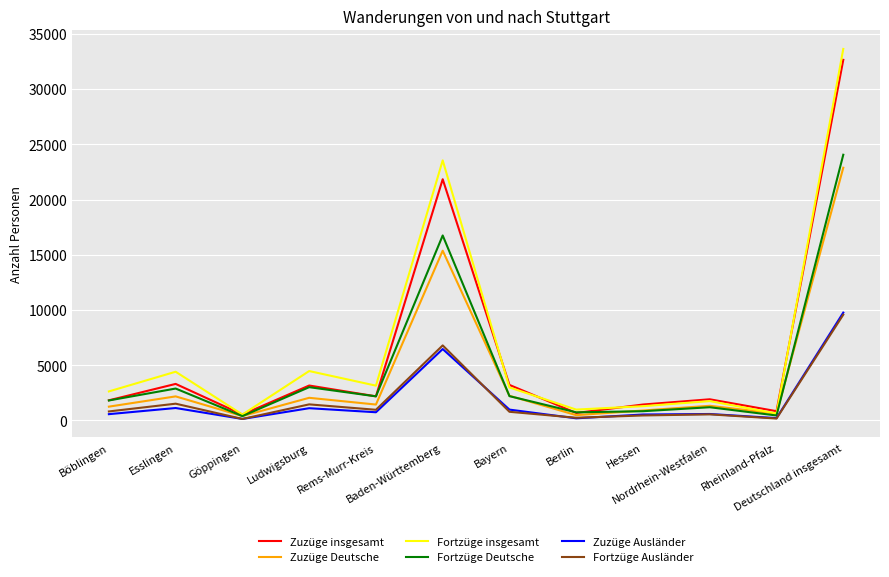

What is the spread (max minus min) of values at Rems-Murr-Kreis?

2409